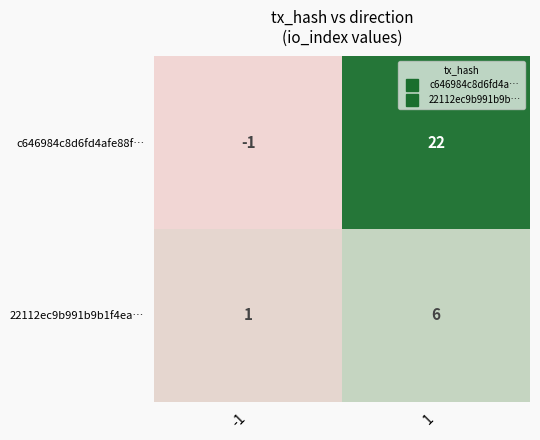

Reading right to left, list all the values displayed in this chart.

c646984c8d6fd4afe88f…: 1=22	-1=-1
22112ec9b991b9b1f4ea…: 1=6	-1=1